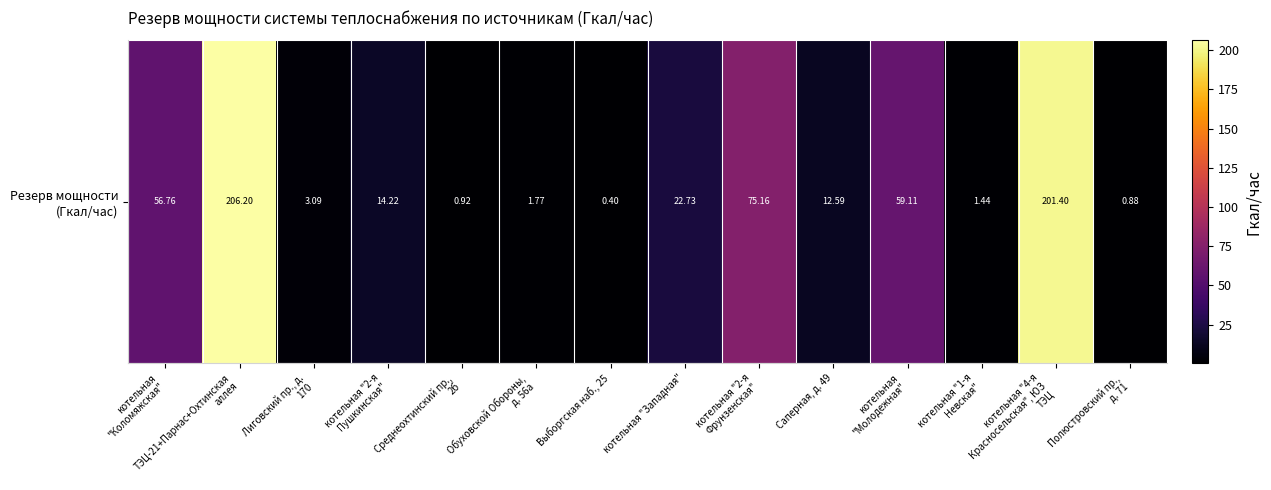

What value does the data have at котельная "2-я
Фрунзенская"?

75.2